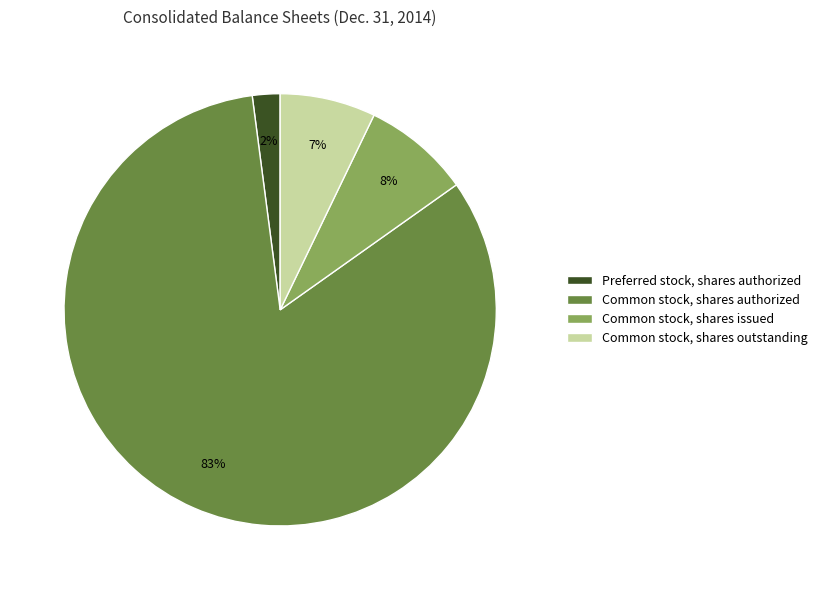

Is it true that Common stock, shares outstanding is 7% of the pie?

True